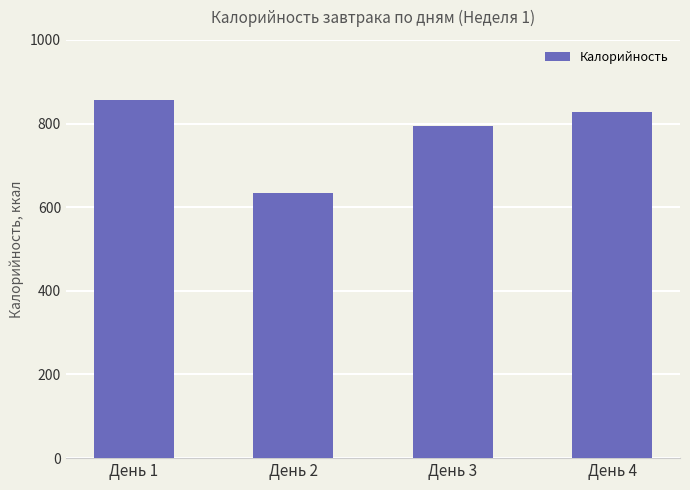

Is it true that the value at День 1 is 1226.1?

False